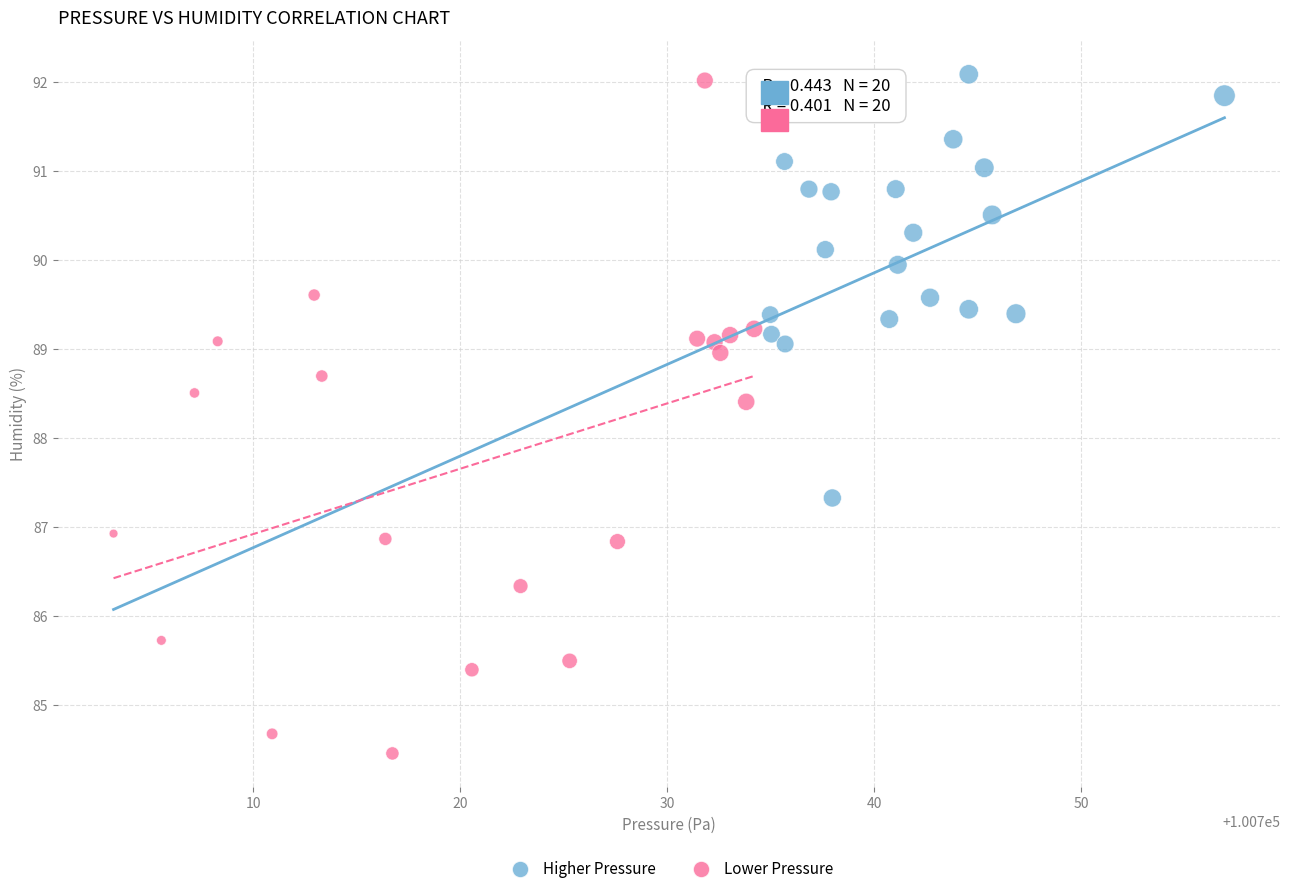

Which series has the largest Y range (max minus min)?

Lower Pressure